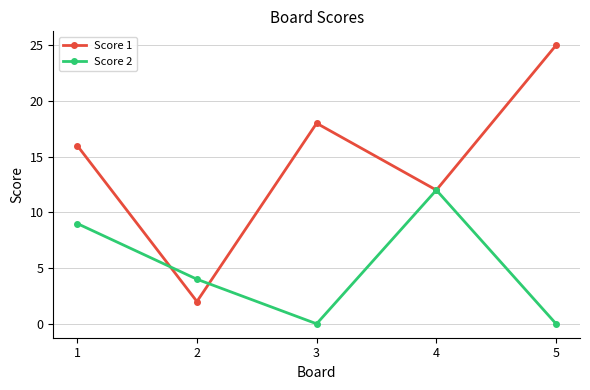

Is the value of Score 1 at 3 greater than the value of Score 2 at 5?

Yes